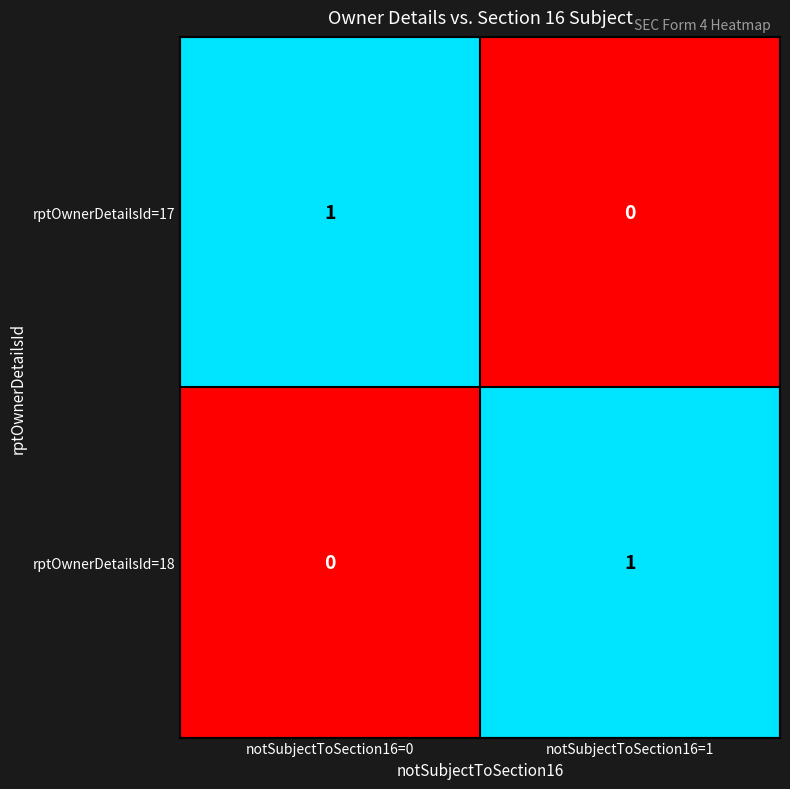

Is it true that rptOwnerDetailsId=17 equals 1 at notSubjectToSection16=0?

True